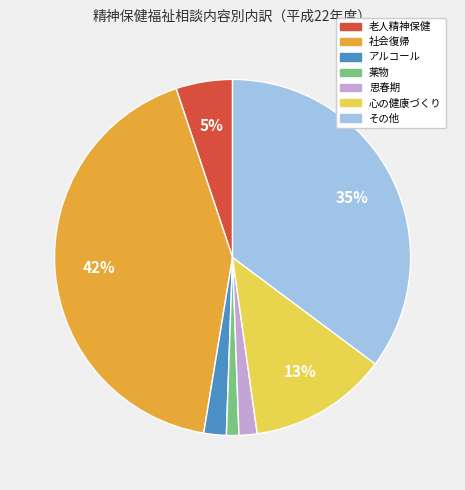

Do 社会復帰 and 思春期 together represent more than half of the pie?

No